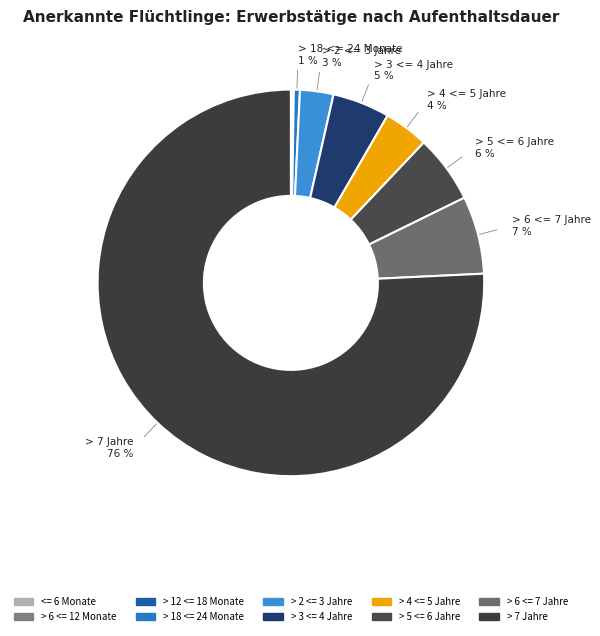

Count the number of slices in the pie.

10